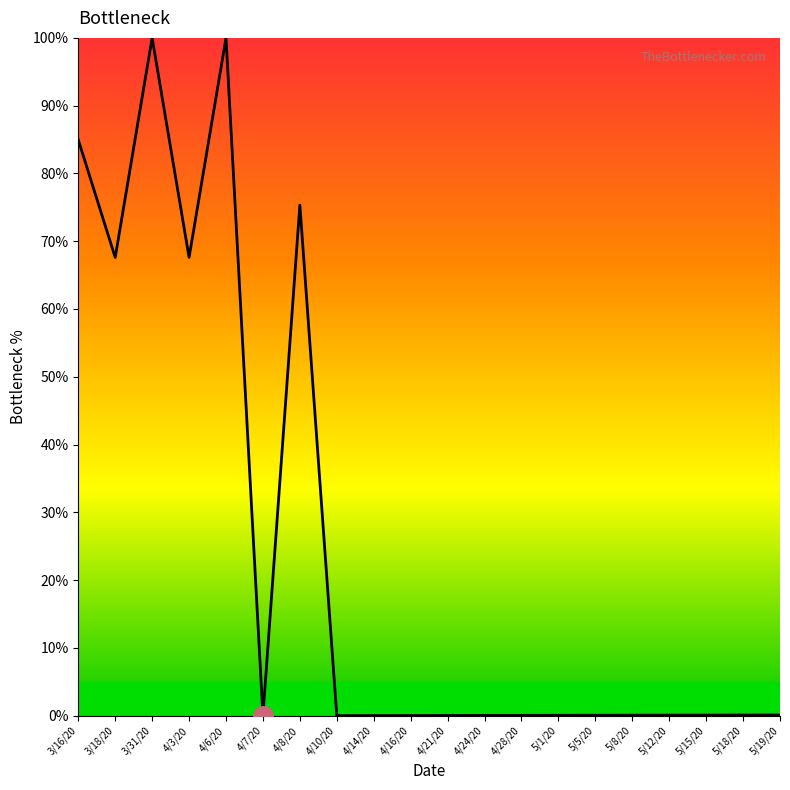

What position from the right is 4/3/20?

17